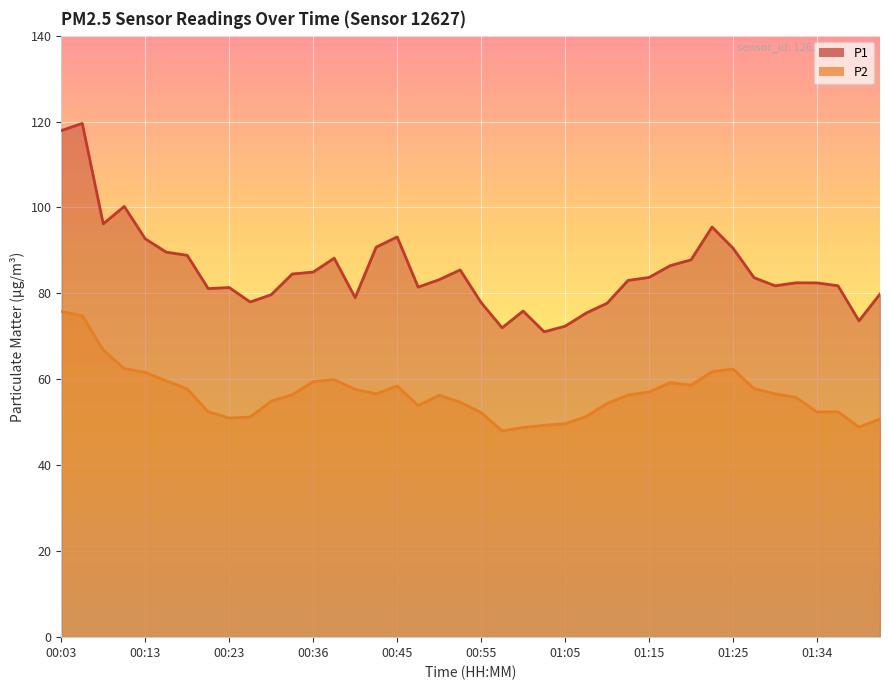

Count the number of categories in the chart.

40